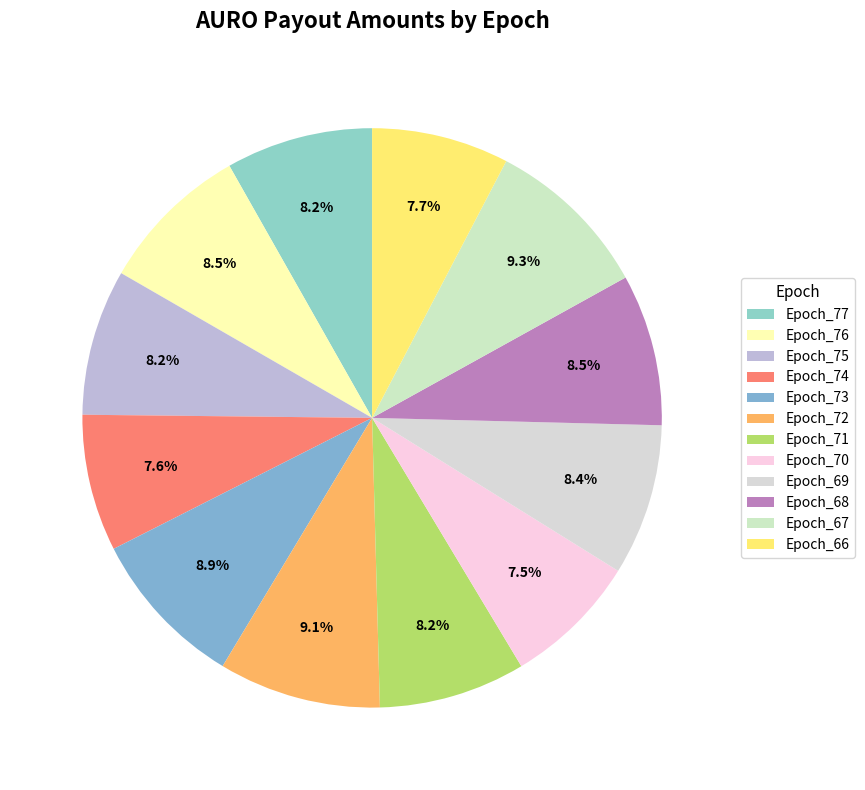

Is there a majority slice in this chart?

No